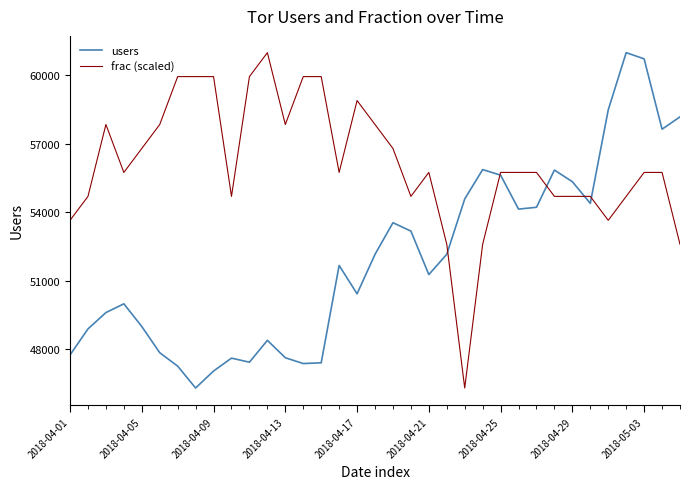

What is the sum of all users values?

1819785.0